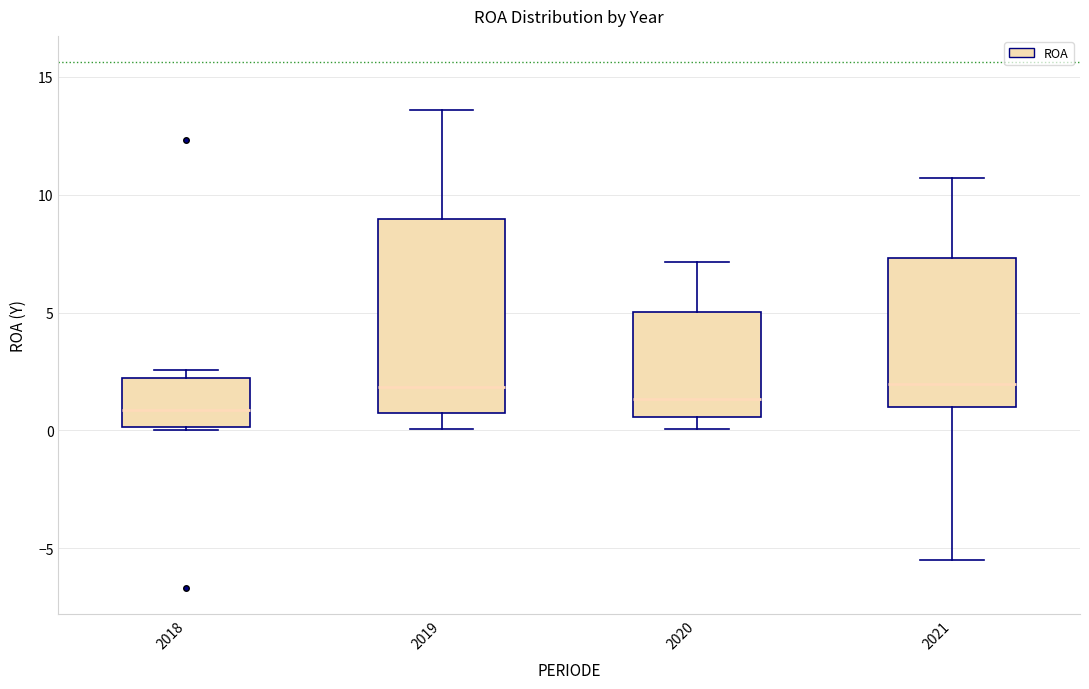

Comparing the boxes themselves (not the whiskers), which one is the tallest?

2019